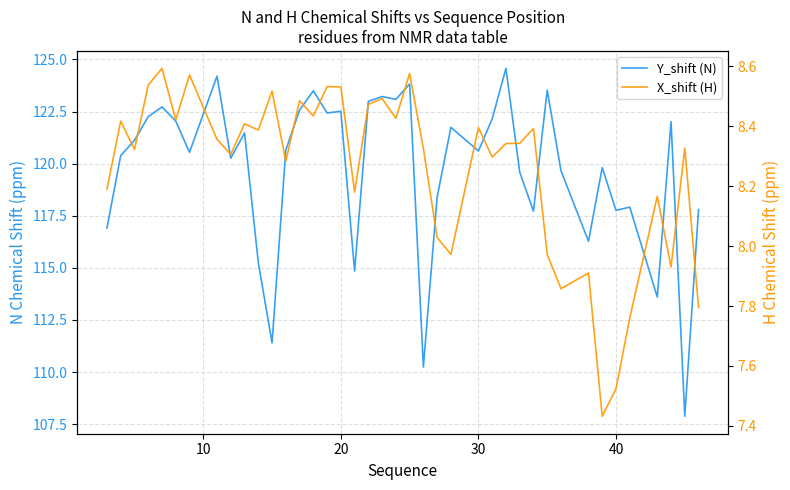

How many interior local peaks does the Y_shift (N) series have?

13